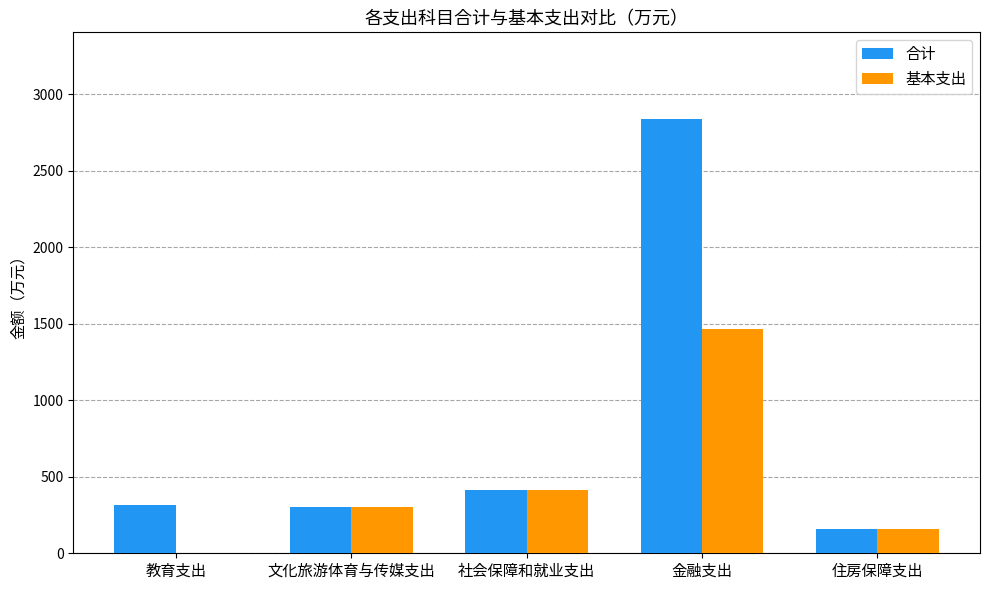

What is the total value across all series at 文化旅游体育与传媒支出?

610.0